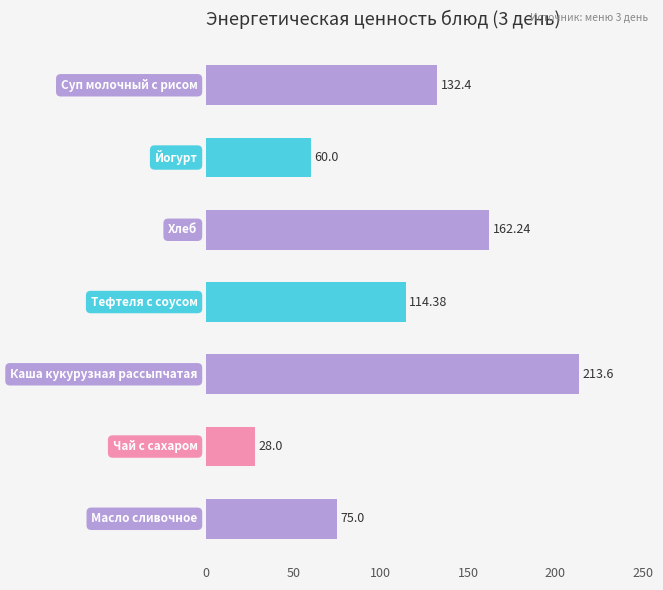

Does the chart contain stacked bars?

No